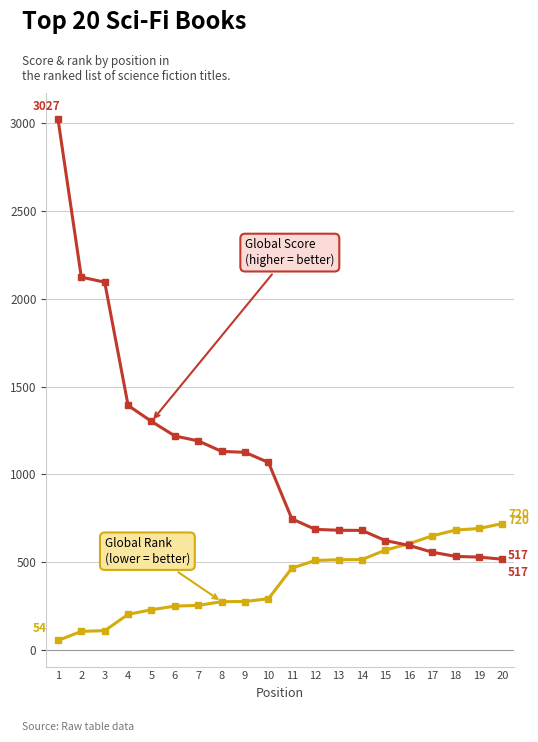

What is the difference between the highest and lowest values at 9?

850